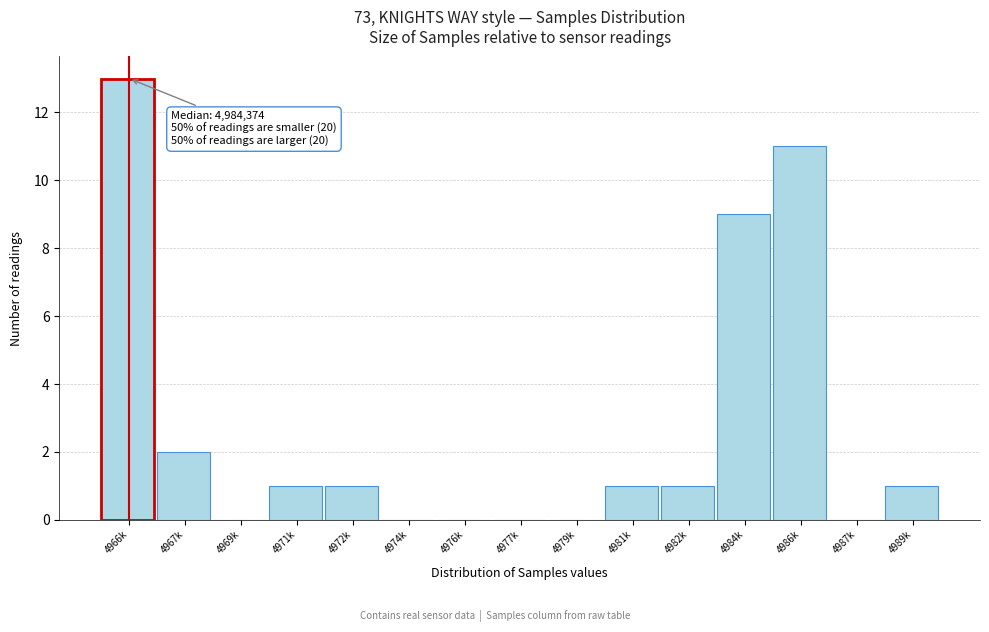

Reading left to right, transcribe all the data shown in this chart.

4966k=13	4967k=2	4969k=0	4971k=1	4972k=1	4974k=0	4976k=0	4977k=0	4979k=0	4981k=1	4982k=1	4984k=9	4986k=11	4987k=0	4989k=1